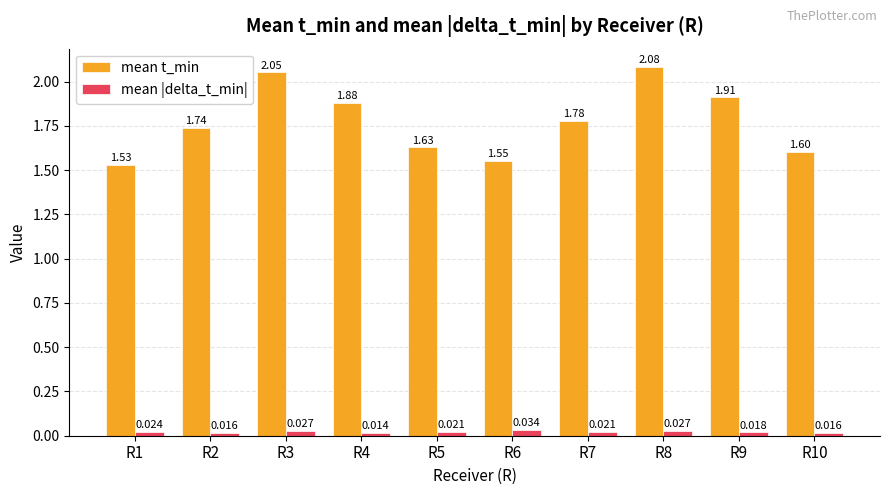

At which category does the chart reach its peak across all series?

R8